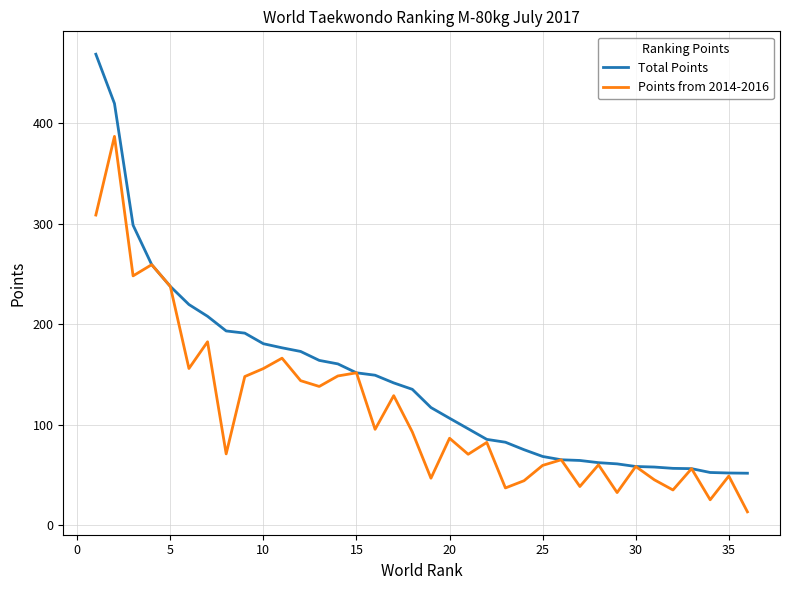

Which series has the largest total across all categories?

Total Points